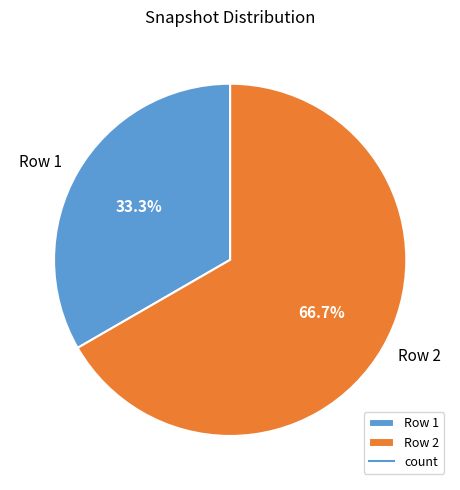

To the nearest percent, what percentage of the pie is Row 1?

33%